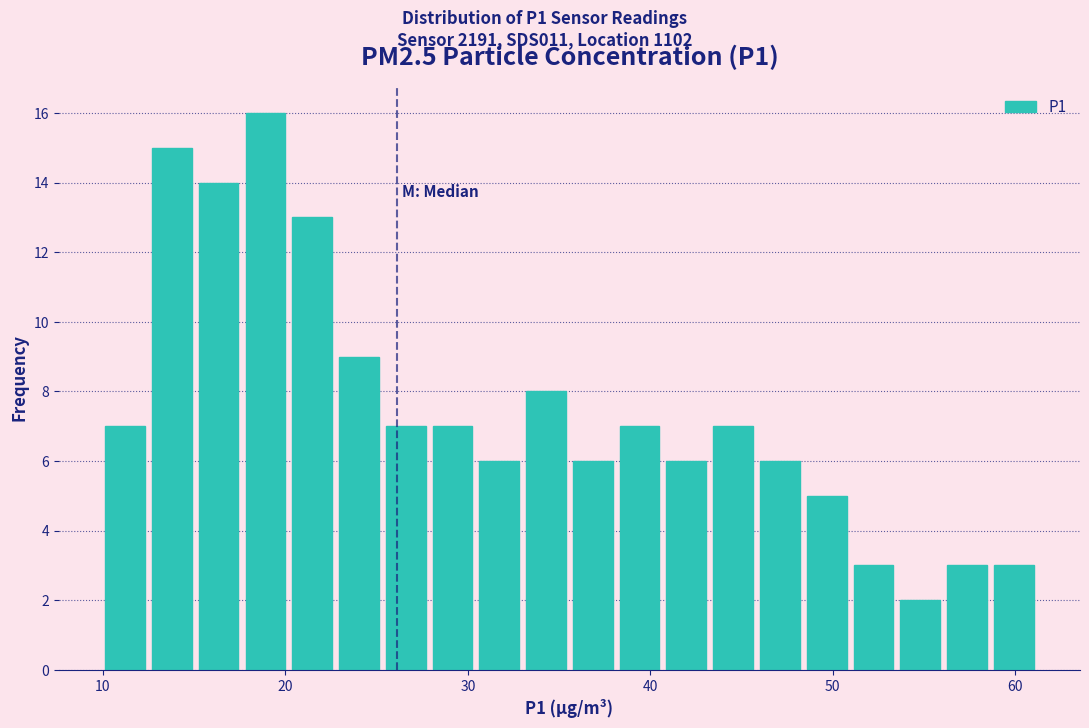

Around what value on the x-axis is the tallest bar? Give the approximate position of its centre, as read against the axis.

19